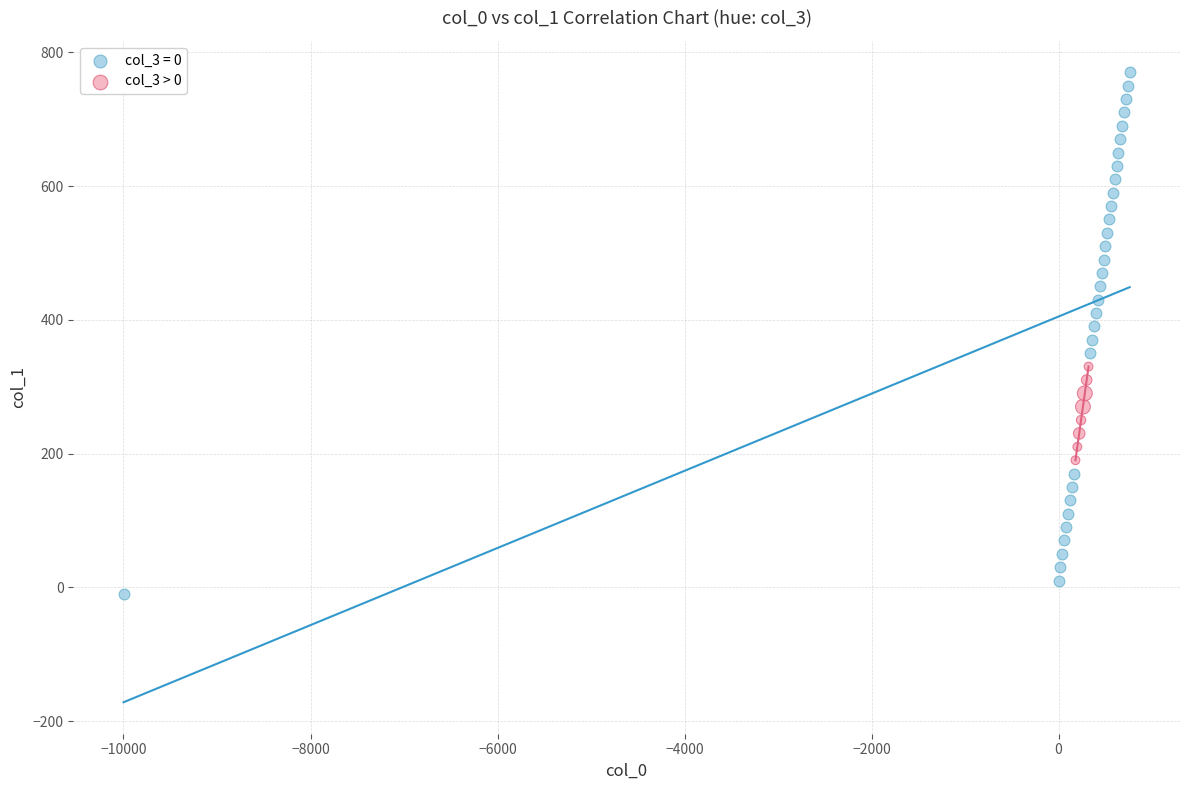

Which series reaches the minimum Y coordinate?

col_3 = 0